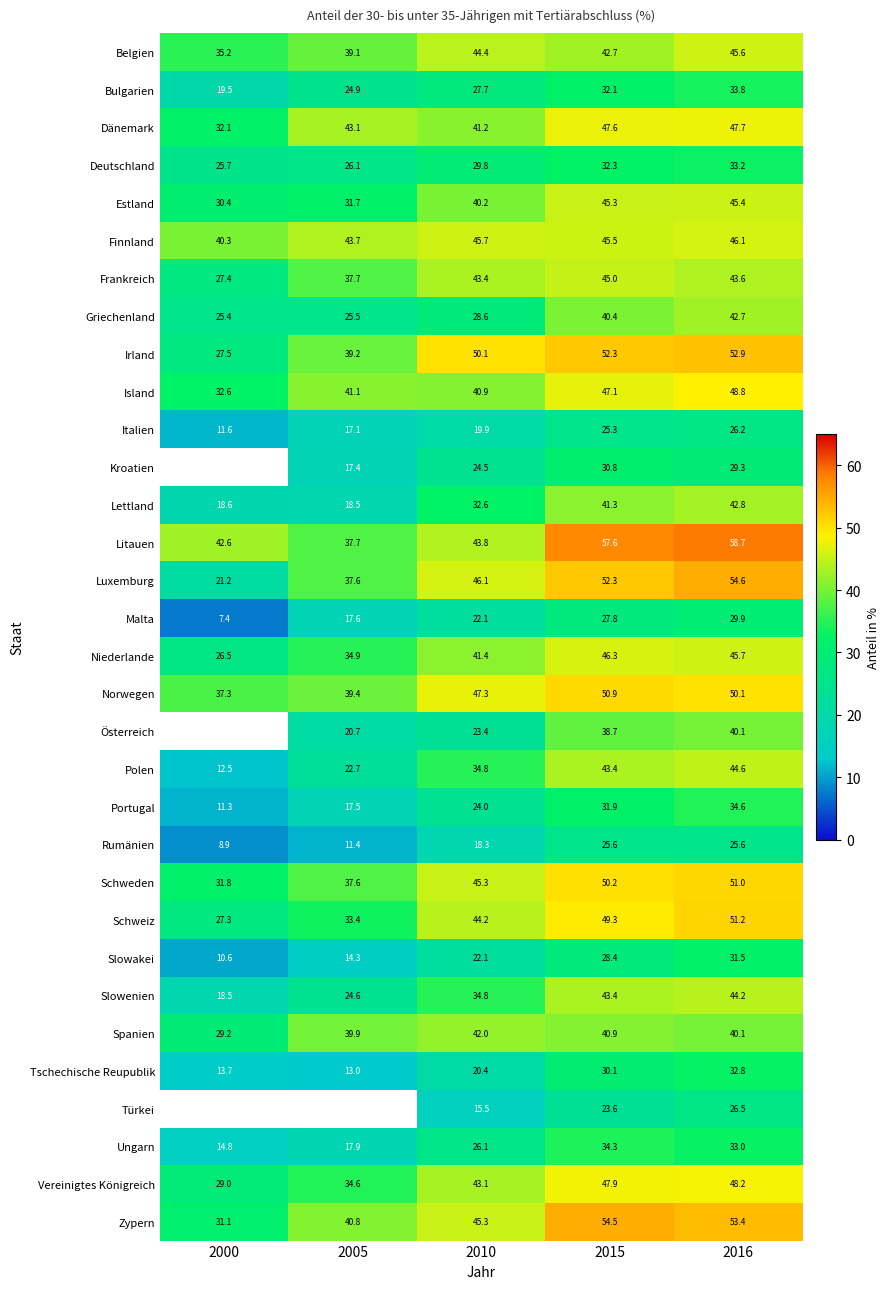

What is the average value of the Litauen series?

48.1